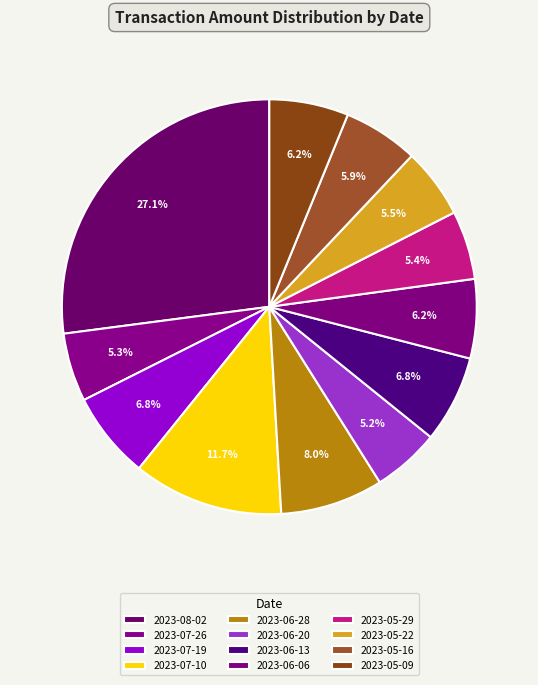

Which category has the smallest portion of the pie?

2023-06-20